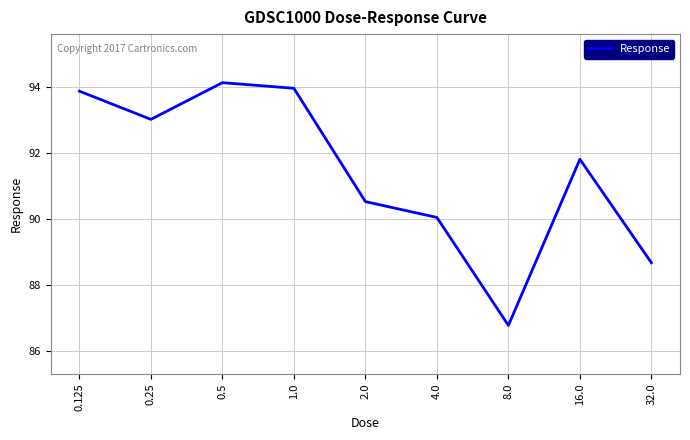

The chart shows a value of 94.1 at 0.5. True or false?

True